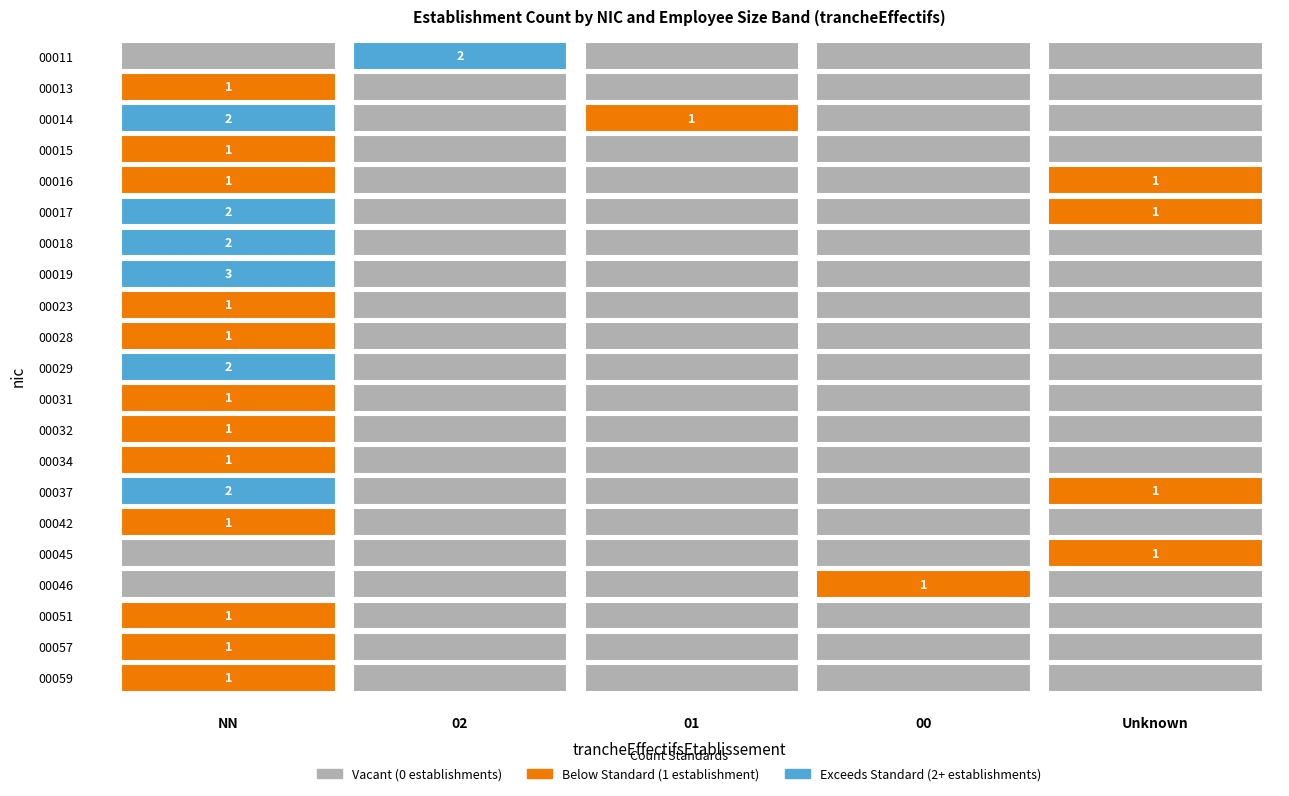

Is it true that 00011 equals -1 at 00?

False